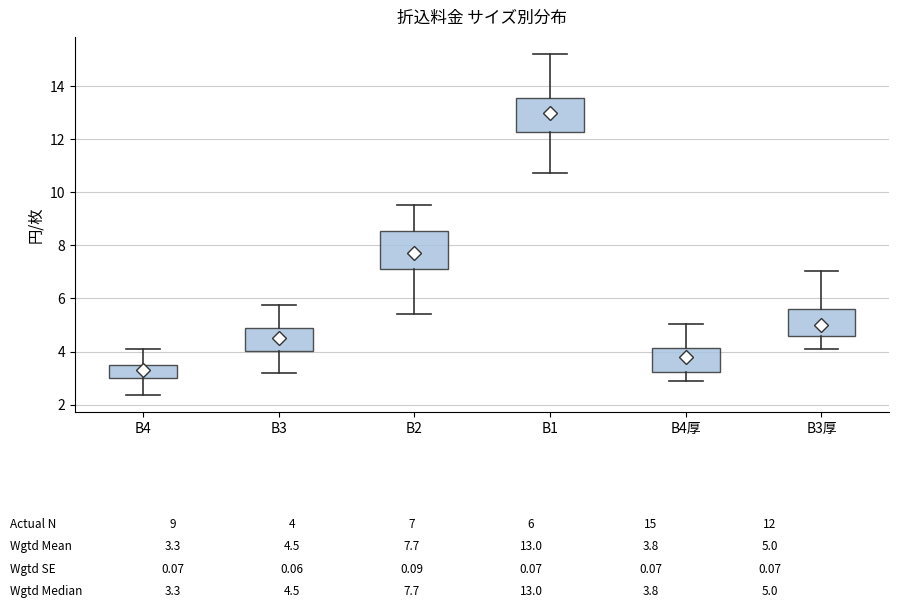

Which box's median line is the lowest?

B4